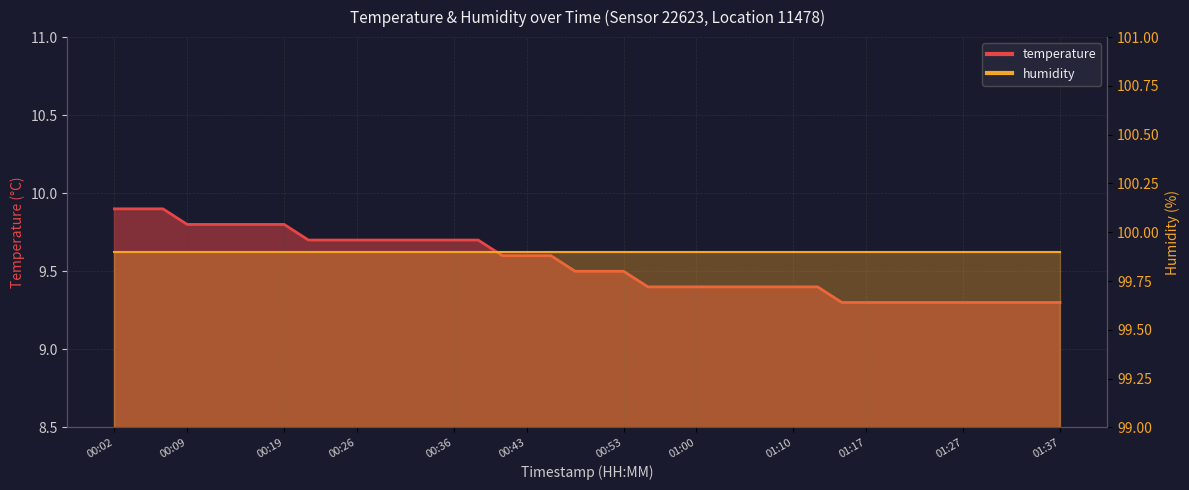

What value does the data have at 00:04?

9.9